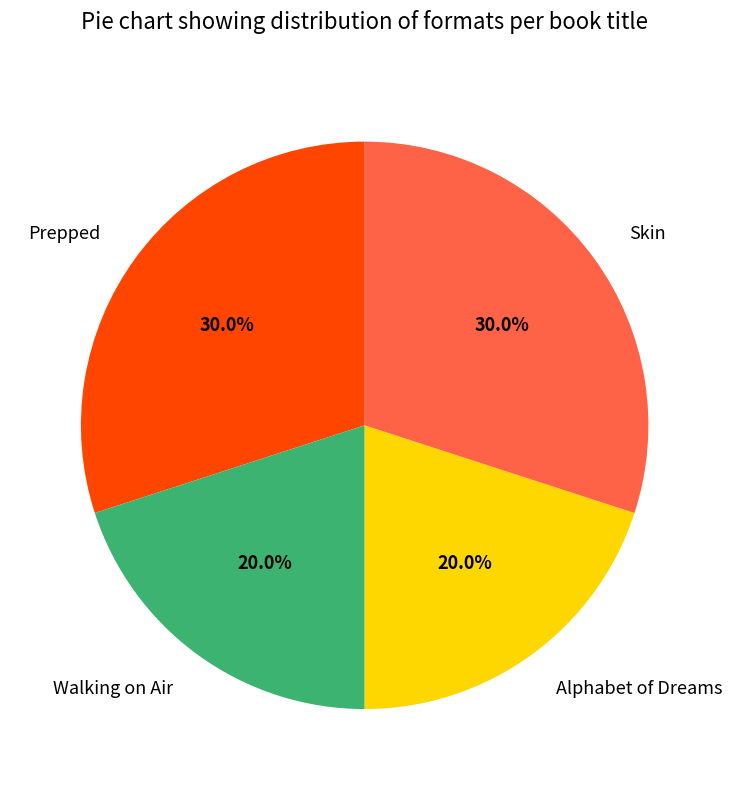

Between Walking on Air and Prepped, which is larger?

Prepped